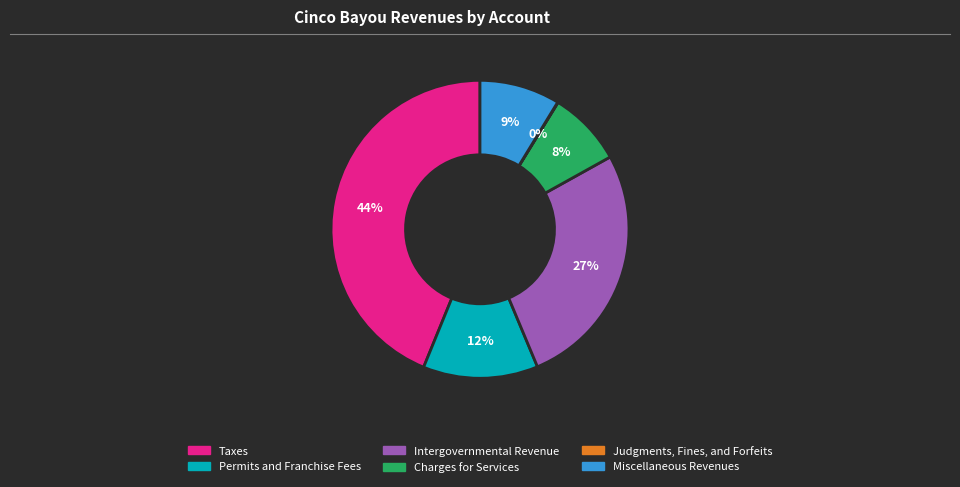

To the nearest percent, what is the combined percentage of Taxes and Intergovernmental Revenue?

71%